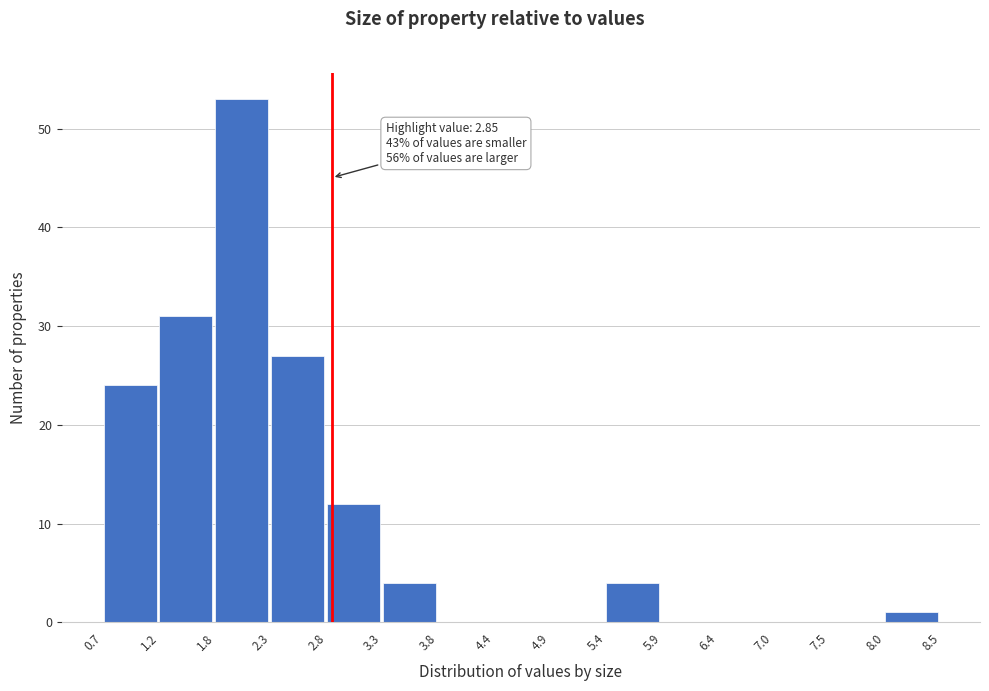

Which range on the x-axis has the tallest bar?

1.8 to 2.3